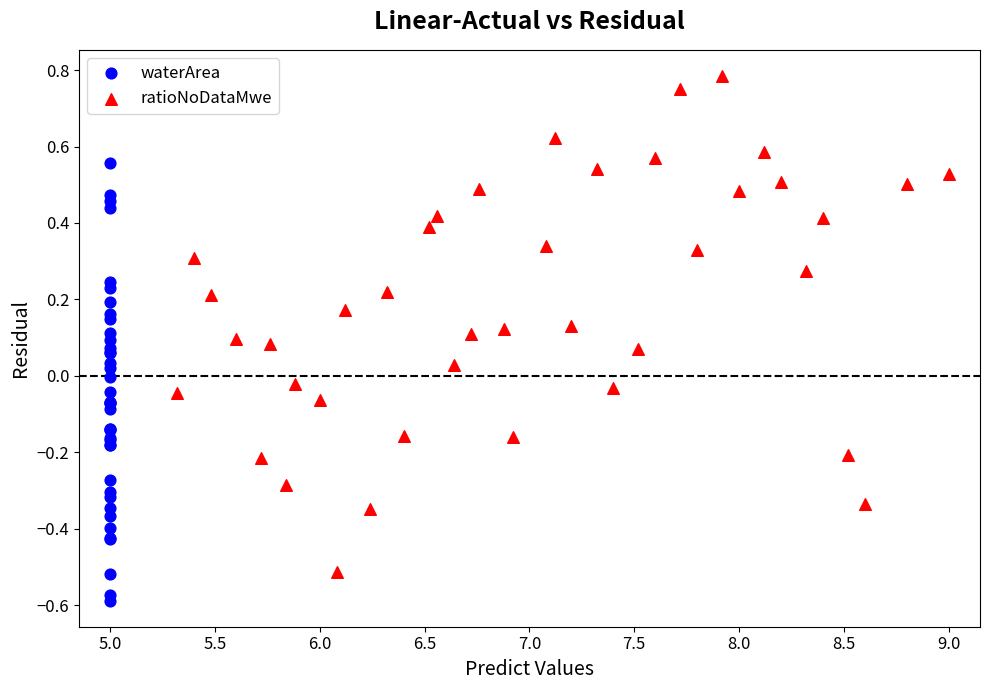

Which series has the widest spread of Y values?

ratioNoDataMwe